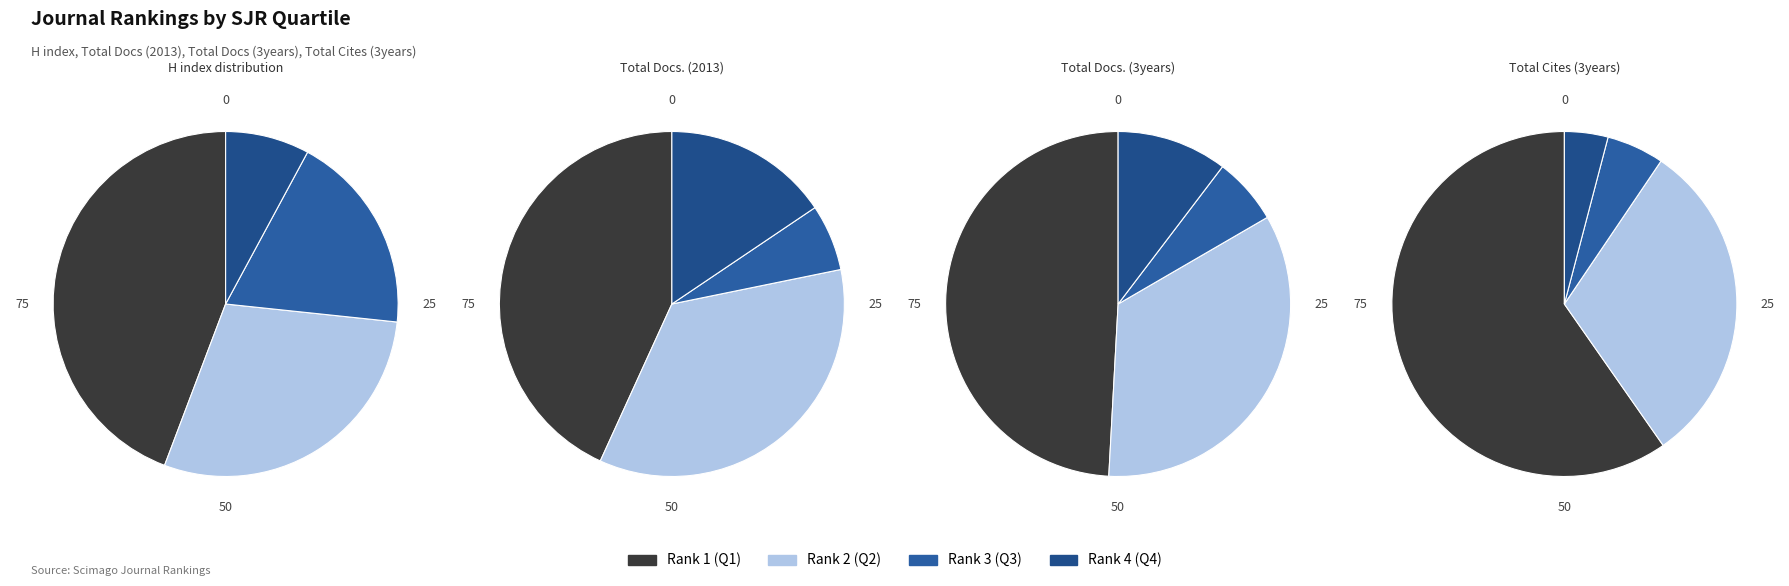

How many segments does this pie chart have?

4